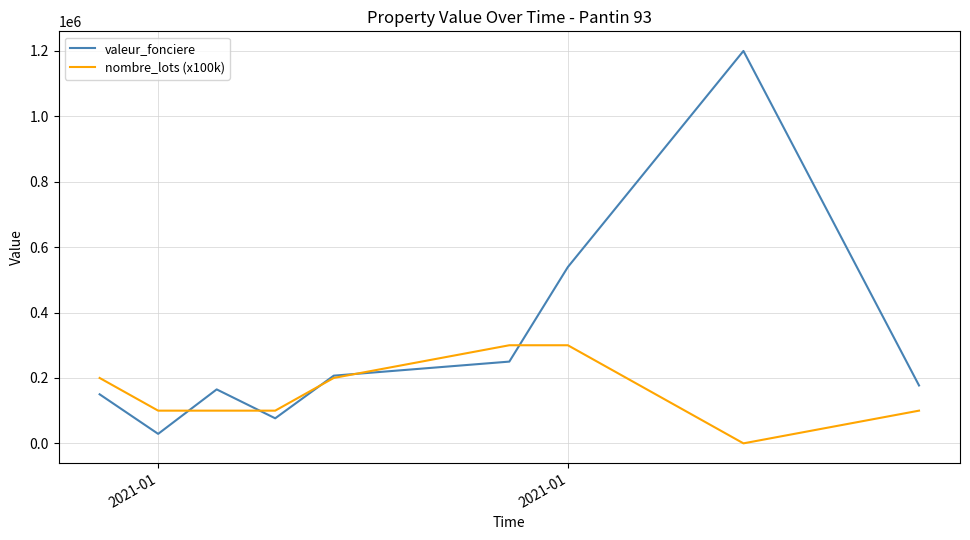

What is the maximum value shown in the chart?

1200000